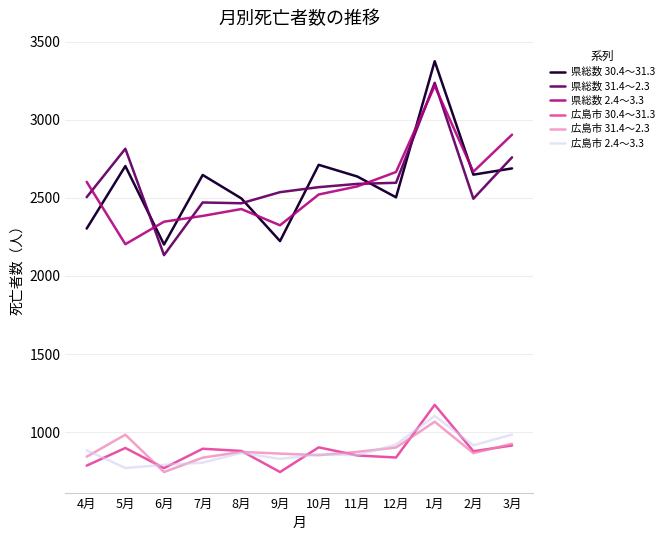

What is the lowest value of the 県総数 31.4～2.3 series?

2133